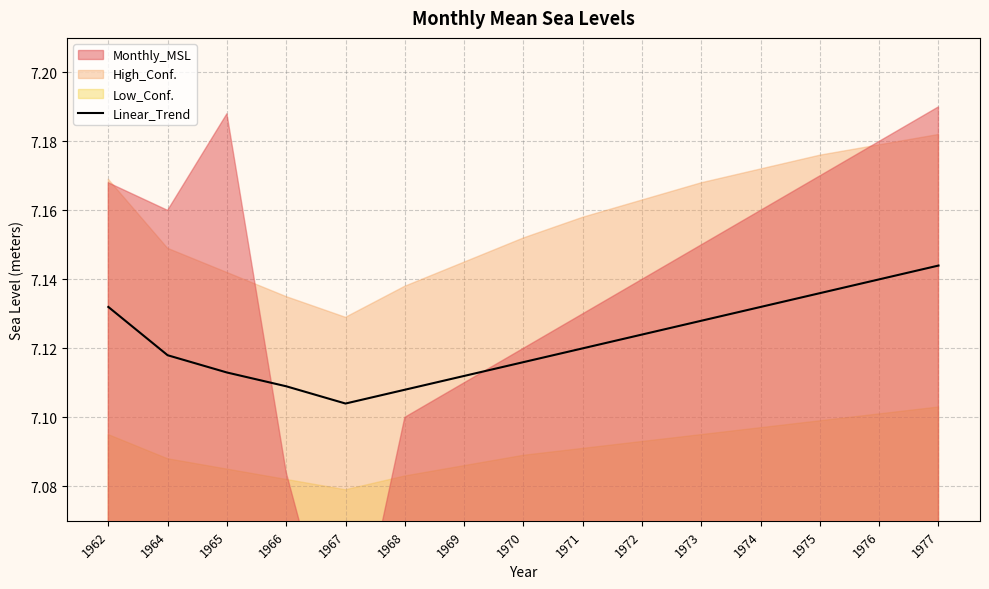

True or false: Linear_Trend has a value of 3.3 at 1969.

False